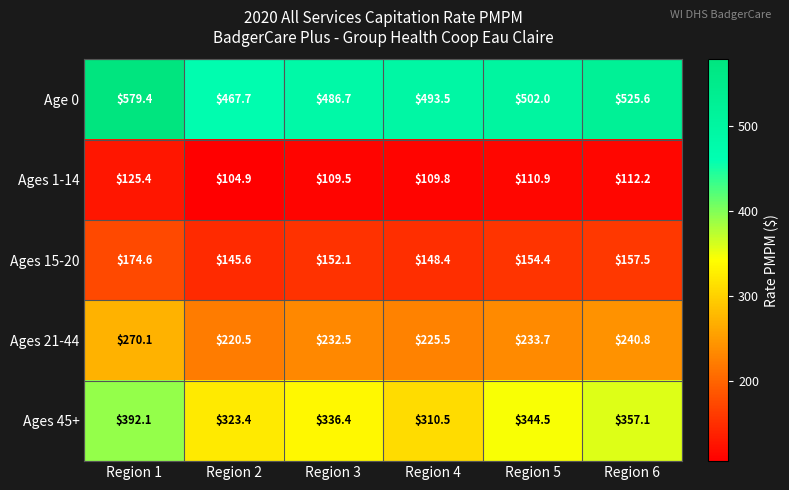

Which category has the highest value in the Age 0 series?

Region 1